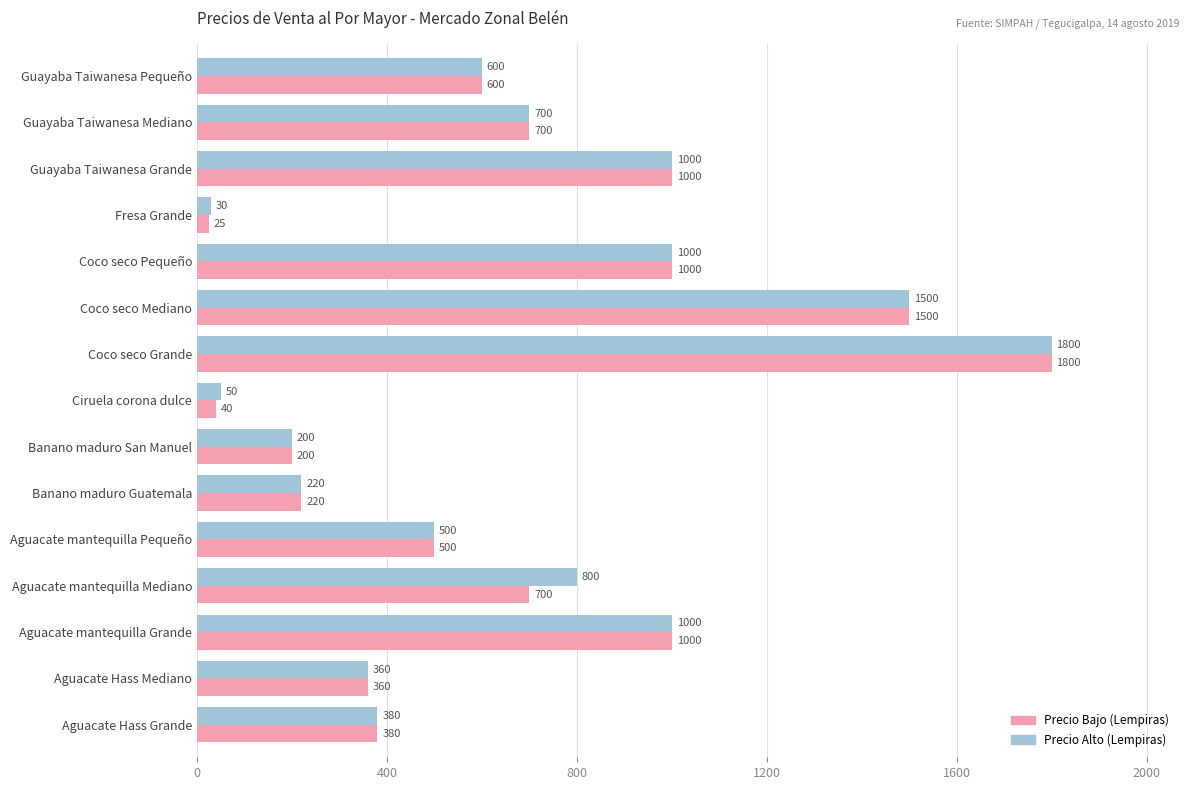

Which category has the lowest value across all series?

Fresa Grande